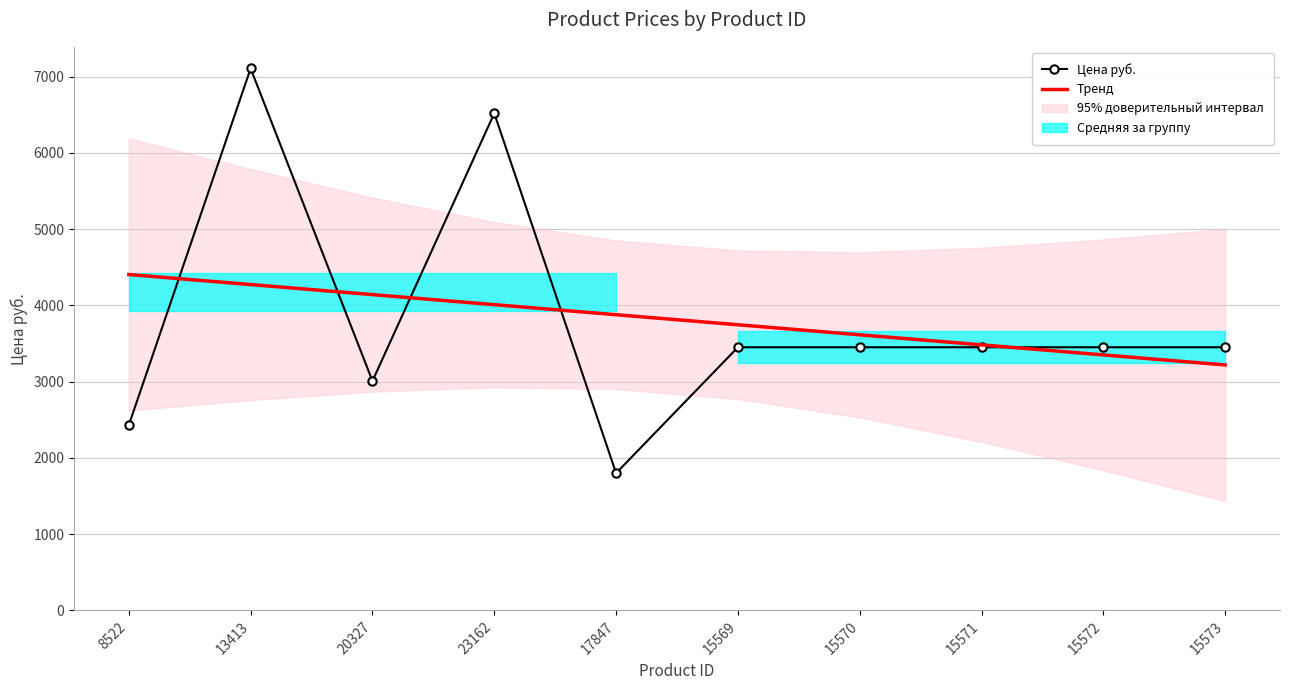

Reading left to right, extract all data points from this chart.

Цена руб.: 8522=2430.0	13413=7107.0	20327=3008.5	23162=6519.0	17847=1800.0	15569=3451.0	15570=3451.0	15571=3451.0	15572=3451.0	15573=3451.0
Тренд: 8522=4405.0	13413=4273.2	20327=4141.4	23162=4009.6	17847=3877.8	15569=3746.1	15570=3614.3	15571=3482.5	15572=3350.7	15573=3218.9